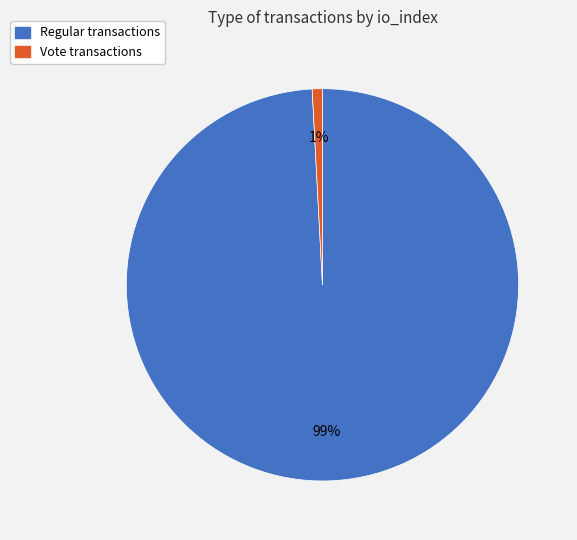

Is it true that Regular is 89% of the pie?

False